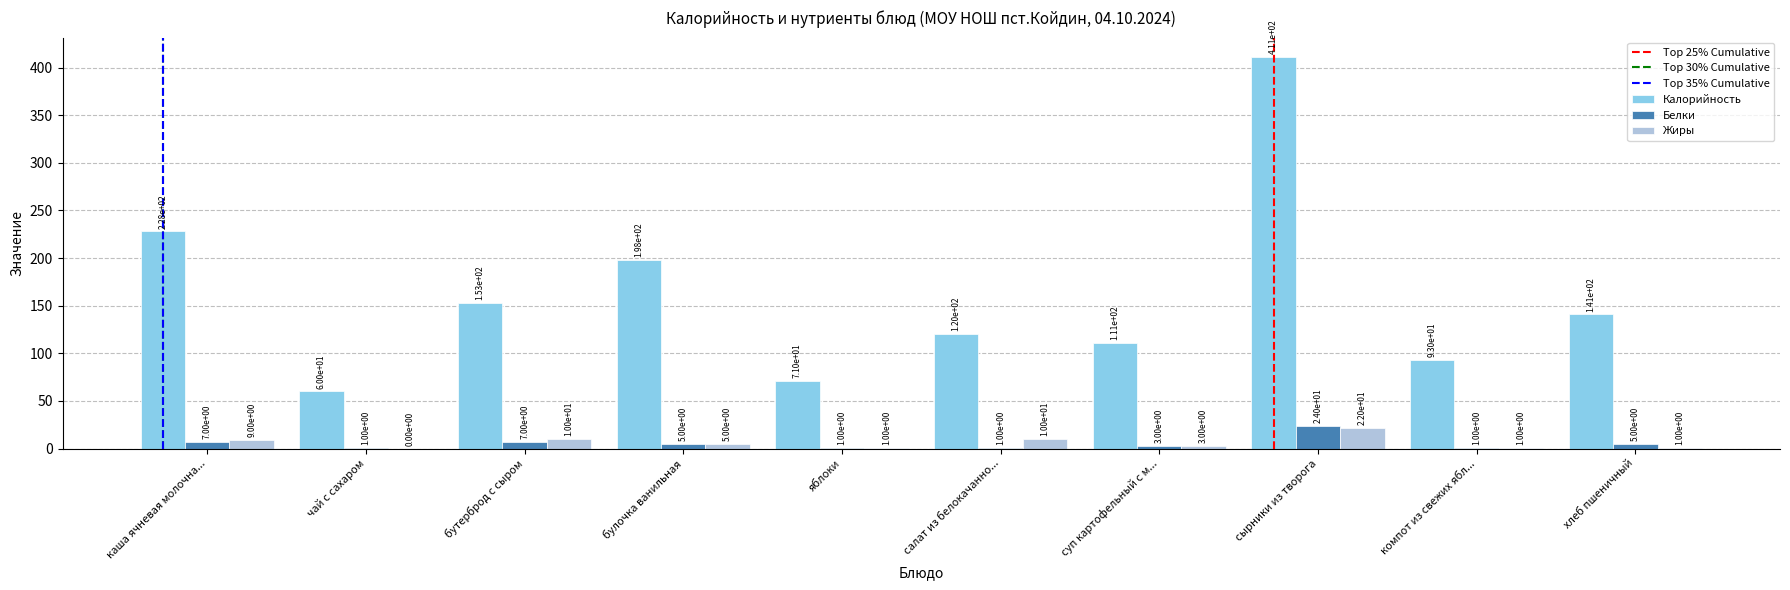

Is the value of Калорийность at булочка ванильная greater than the value of Белки at булочка ванильная?

Yes